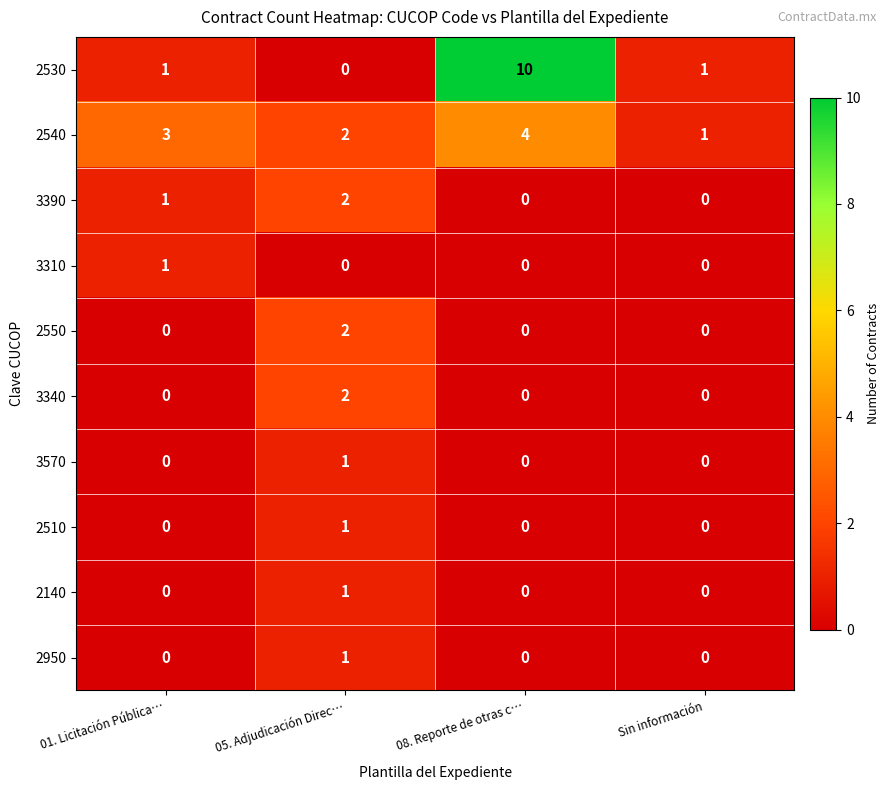

The 2550 series shows -1 at 01. Licitación Pública…. True or false?

False